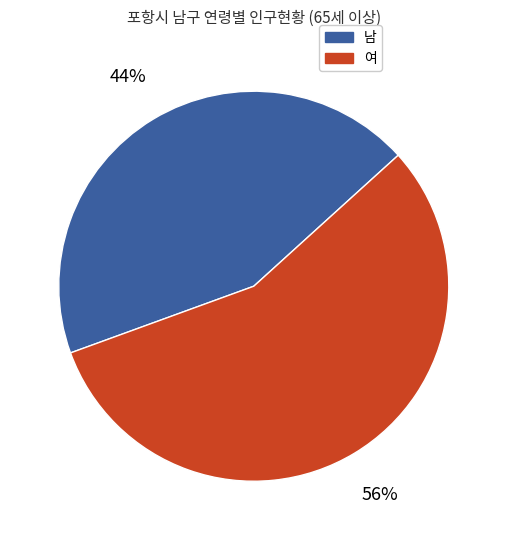

Is there any slice that represents more than half of the pie?

Yes